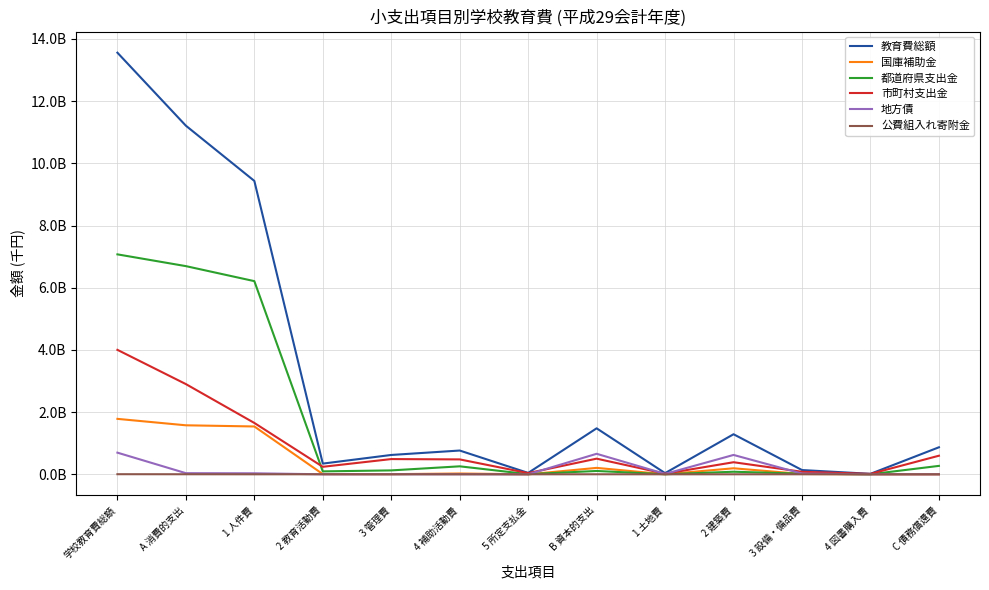

What is the total value across all series at 3 管理費?

1244451944